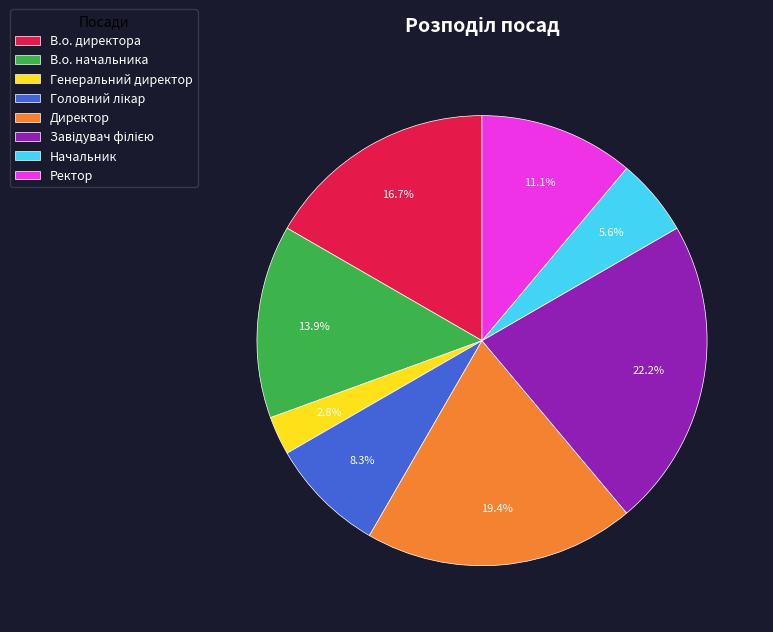

What percentage is NOT represented by Начальник?

94.4%